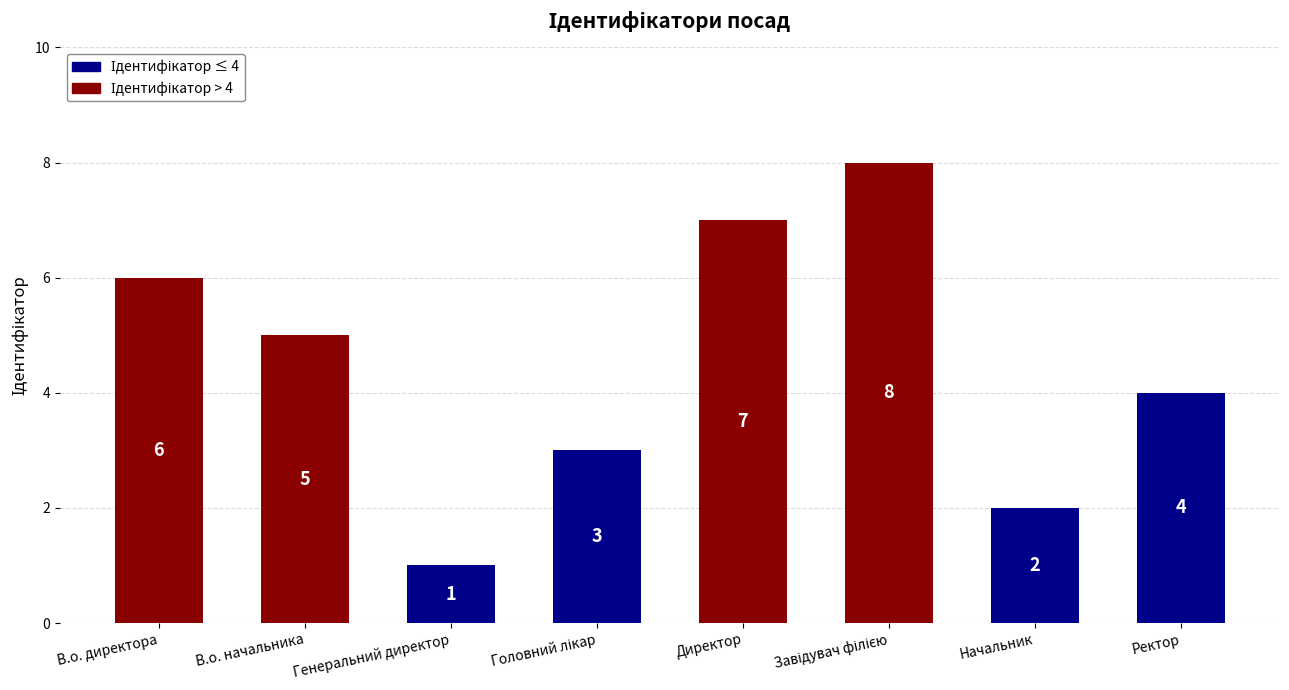

What is the difference between the maximum and minimum values?

7